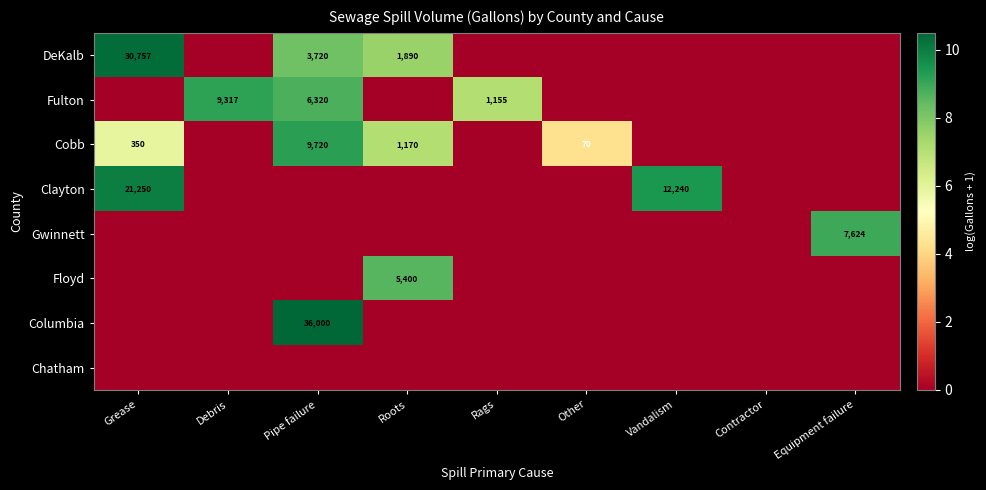

At which category does the chart reach its peak across all series?

Pipe failure